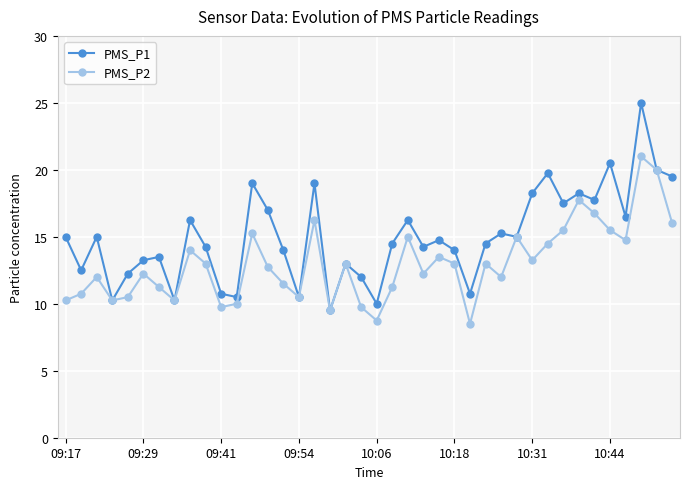

What is the minimum value for PMS_P1?

9.5